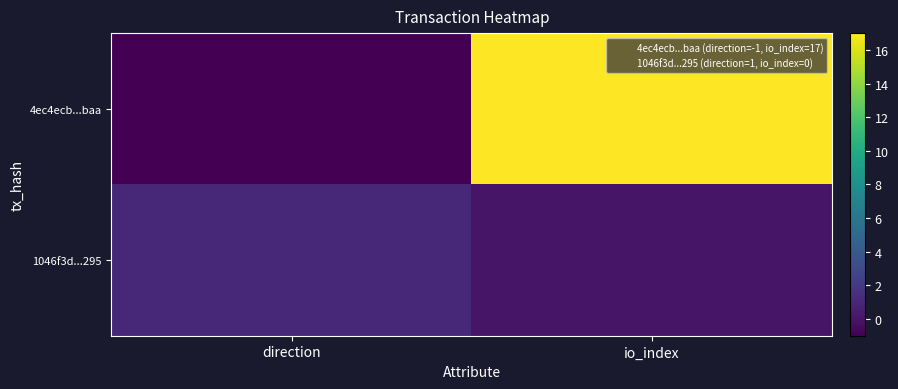

Which series changed the most between direction and io_index?

4ec4ecb...baa